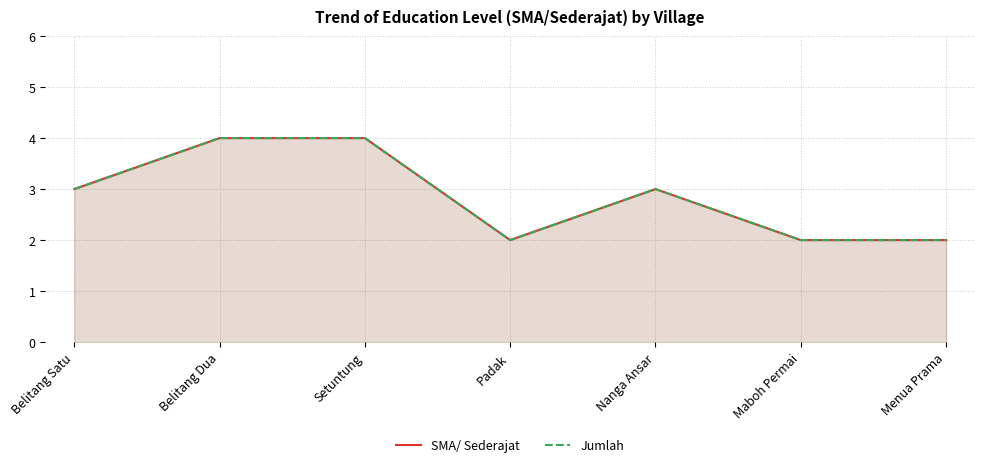

What is the sum of all SMA/ Sederajat values?

20